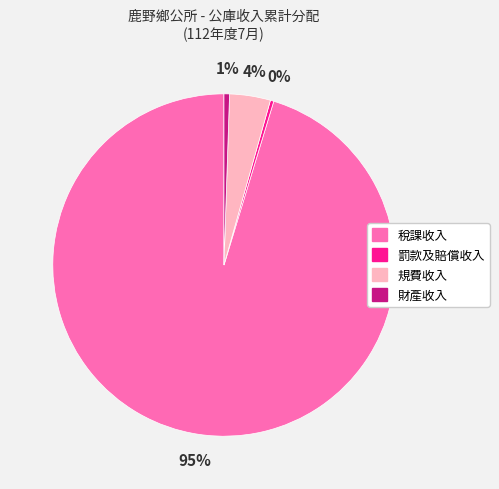

To the nearest percent, what is the difference between the 稅課收入 and 罰款及賠償收入 slice percentages?

95%